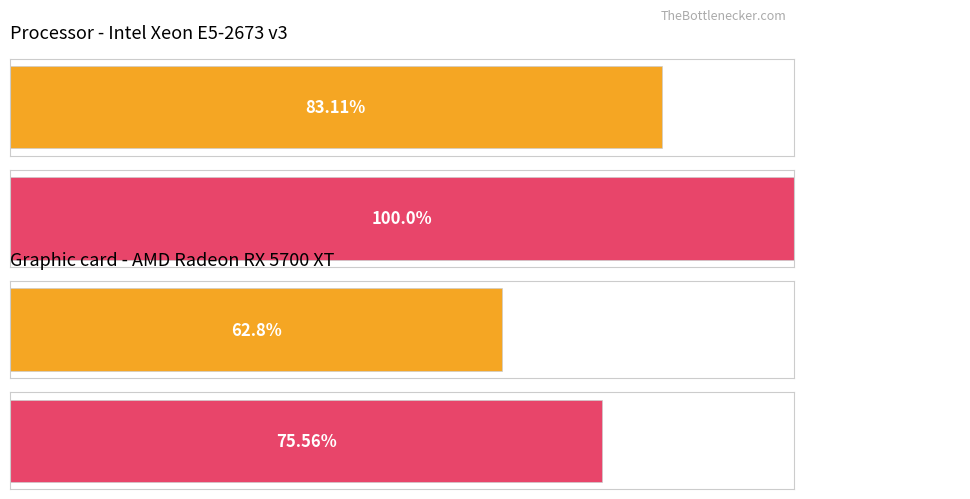

The Maximum utilization series shows 1 at 14. True or false?

False